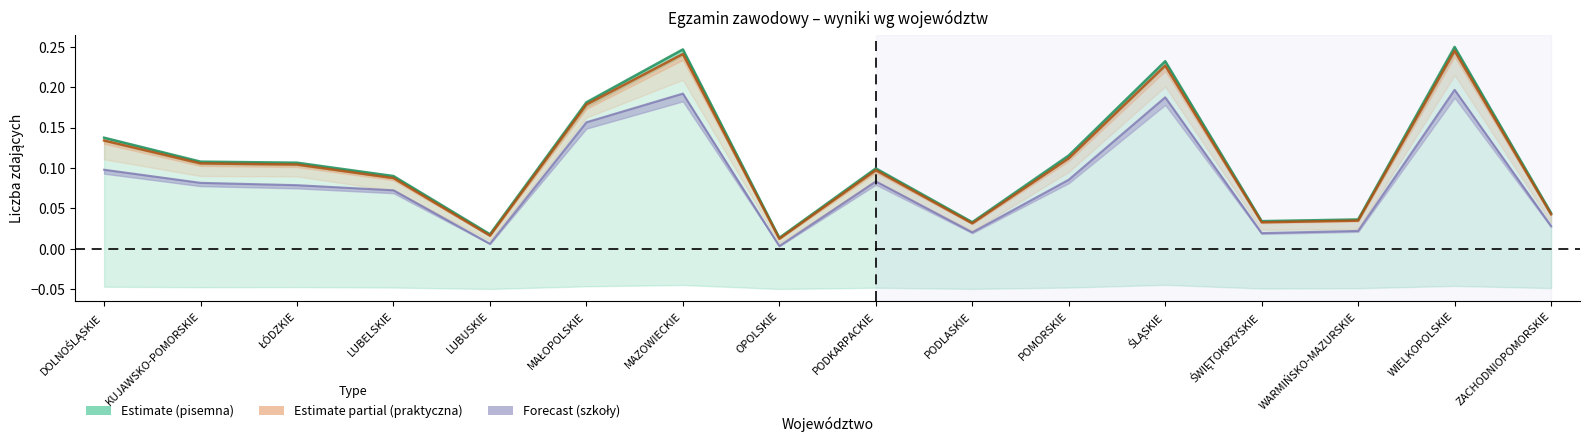

True or false: Przystąpiło pisemna and Zdało pisemna intersect in this chart.

False